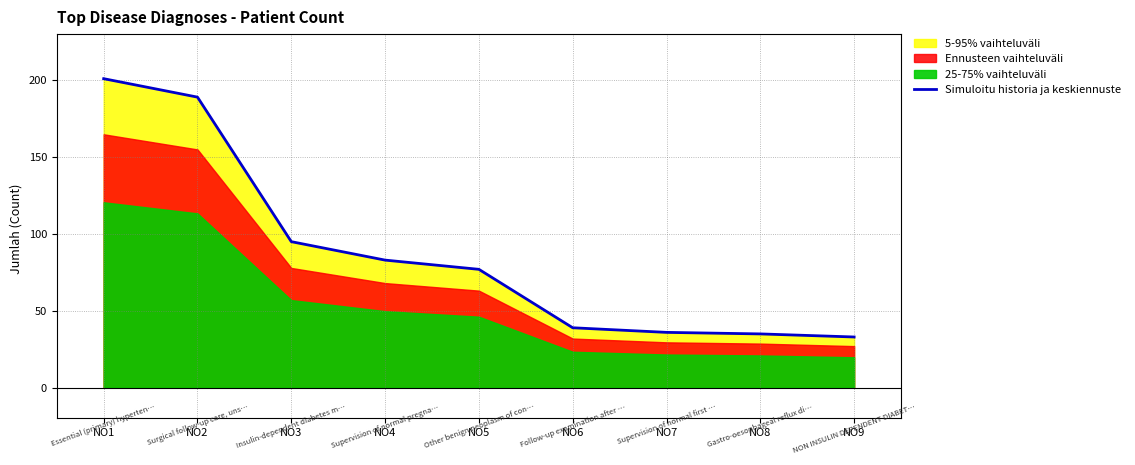

What is the sum of the values at NO3 and NO4?

178